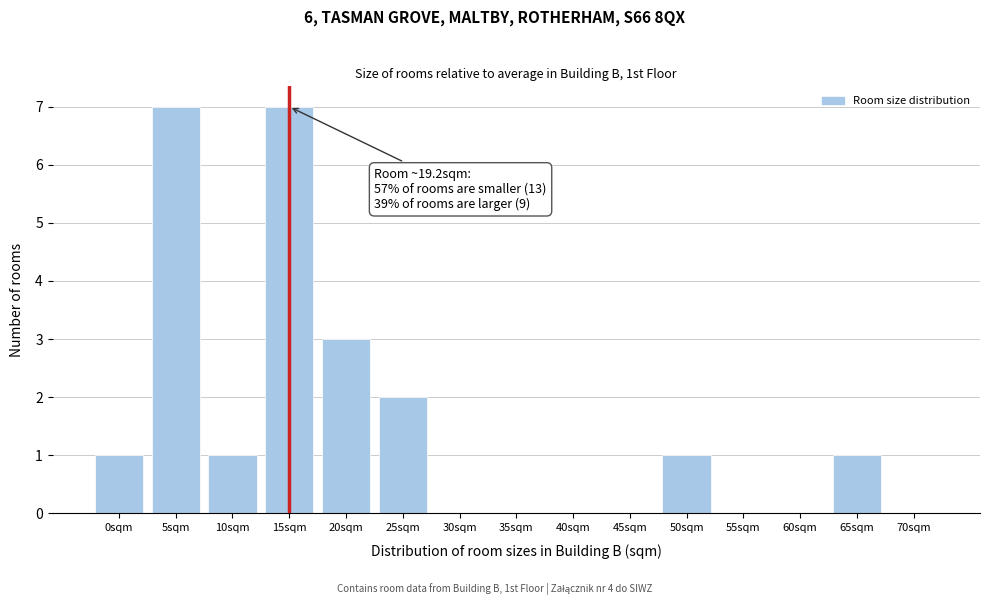

Reading left to right, extract all data points from this chart.

0sqm=1	5sqm=7	10sqm=1	15sqm=7	20sqm=3	25sqm=2	30sqm=0	35sqm=0	40sqm=0	45sqm=0	50sqm=1	55sqm=0	60sqm=0	65sqm=1	70sqm=0